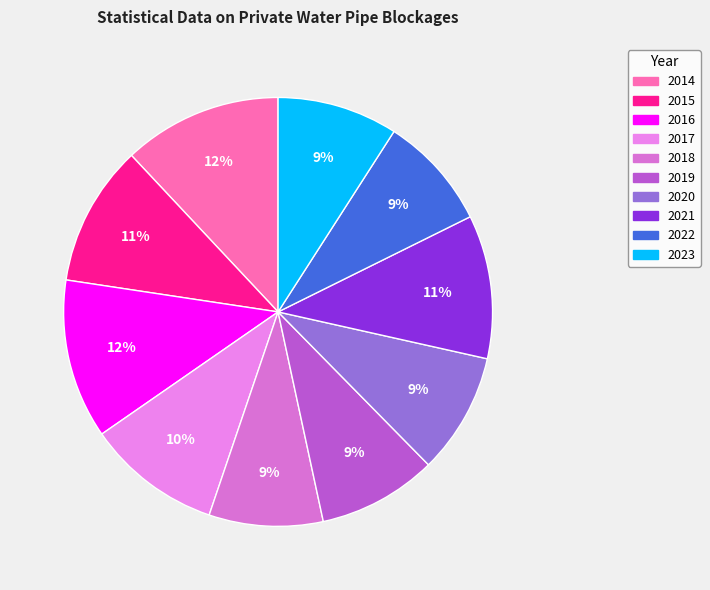

Is there any slice that represents more than half of the pie?

No